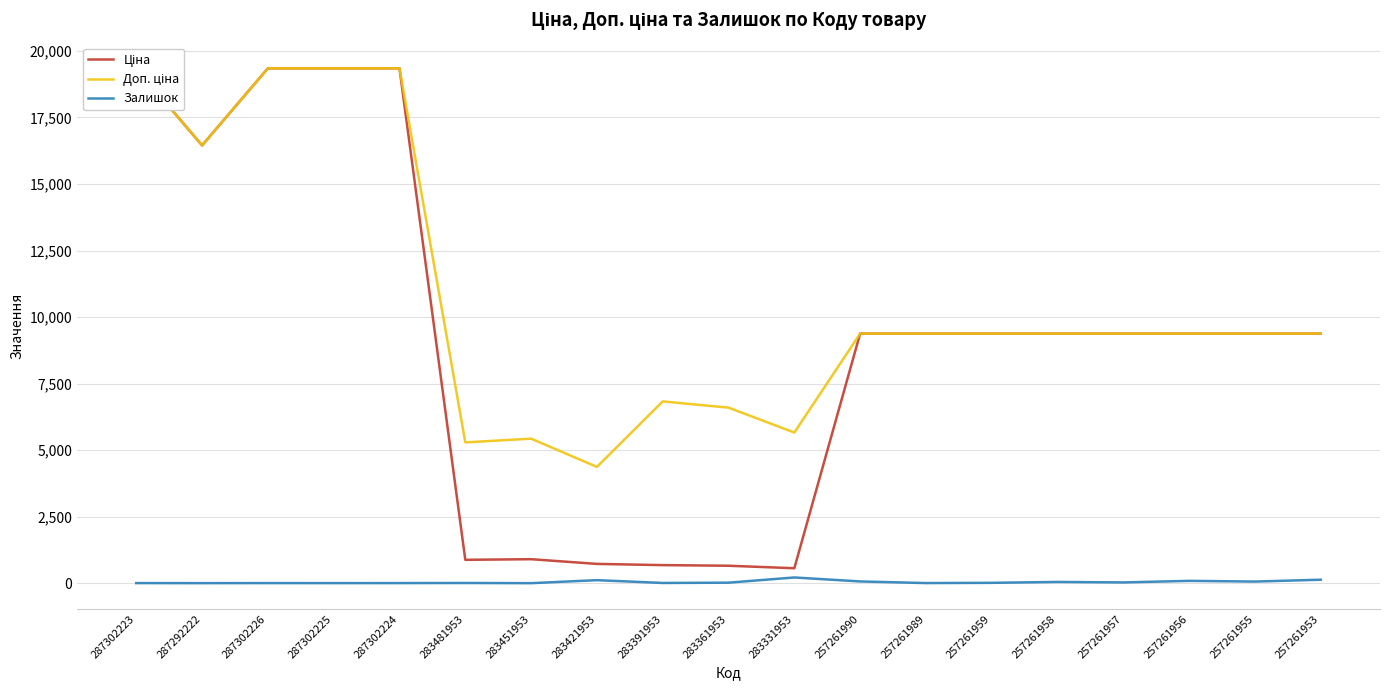

Reading left to right, extract all data points from this chart.

Ціна: 287302223=19343.1	287292222=16448.2	287302226=19343.1	287302225=19343.1	287302224=19343.1	283481953=882.1	283451953=905.5	283421953=728.8	283391953=683.2	283361953=659.8	283331953=566.2	257261990=9379.3	257261989=9379.3	257261959=9379.3	257261958=9379.3	257261957=9379.3	257261956=9379.3	257261955=9379.3	257261953=9379.3
Доп. ціна: 287302223=19343.1	287292222=16448.2	287302226=19343.1	287302225=19343.1	287302224=19343.1	283481953=5292.4	283451953=5432.8	283421953=4372.9	283391953=6831.9	283361953=6597.9	283331953=5662.1	257261990=9379.3	257261989=9379.3	257261959=9379.3	257261958=9379.3	257261957=9379.3	257261956=9379.3	257261955=9379.3	257261953=9379.3
Залишок: 287302223=8.0	287292222=6.0	287302226=8.0	287302225=7.0	287302224=8.0	283481953=12.0	283451953=5.0	283421953=118.0	283391953=13.0	283361953=24.0	283331953=219.0	257261990=70.0	257261989=9.0	257261959=18.0	257261958=51.0	257261957=33.0	257261956=92.0	257261955=65.0	257261953=135.0